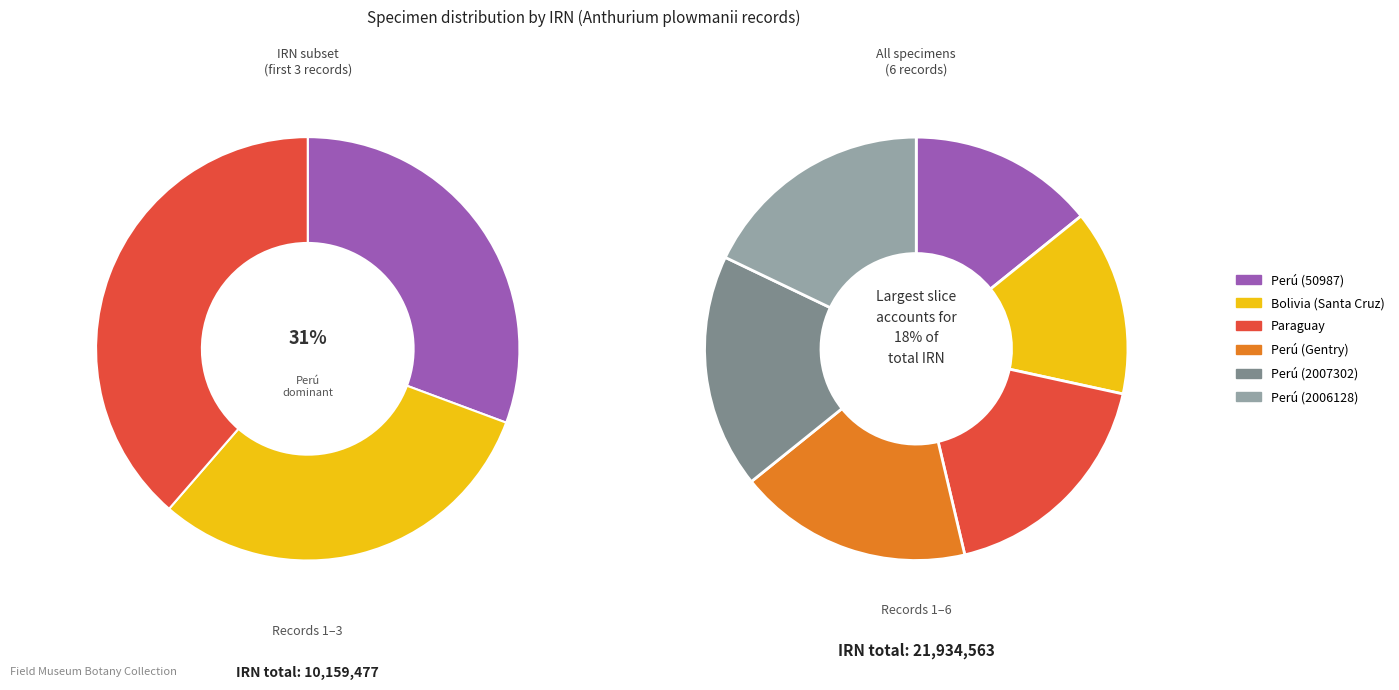

Rank the categories by value from lowest to highest.

Perú (50987), Bolivia (Santa Cruz), Perú (Gentry), Paraguay, Perú (2007302), Perú (2006128)